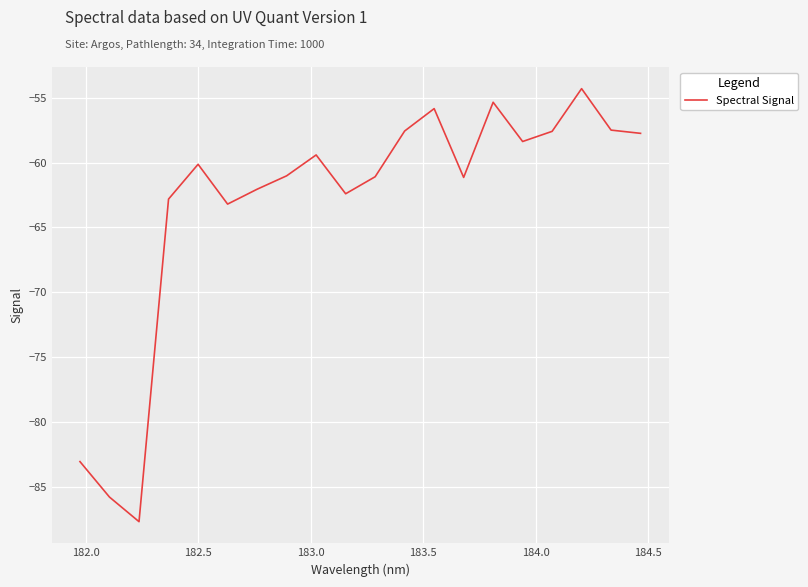

What is the difference between the maximum and minimum values?

33.4